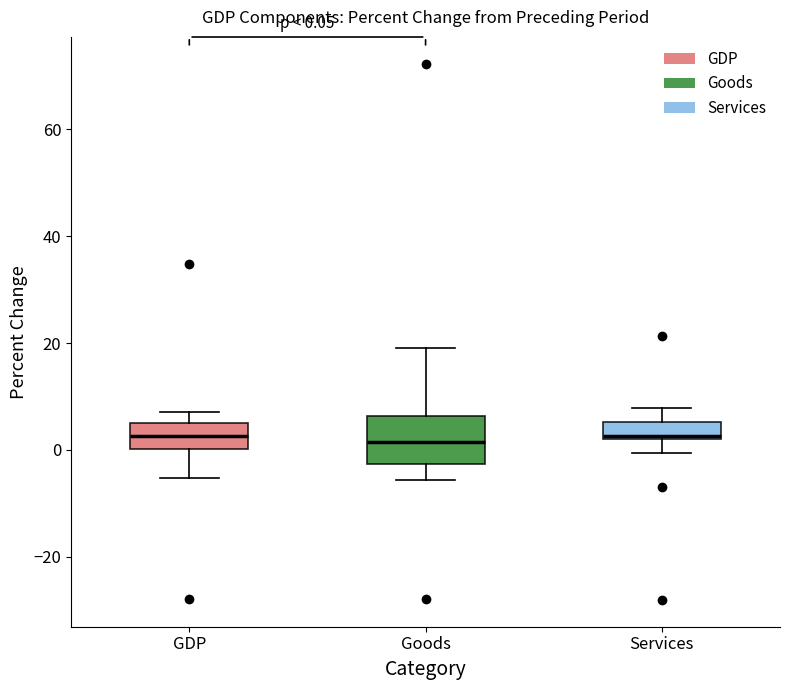

Comparing the boxes themselves (not the whiskers), which one is the tallest?

Goods